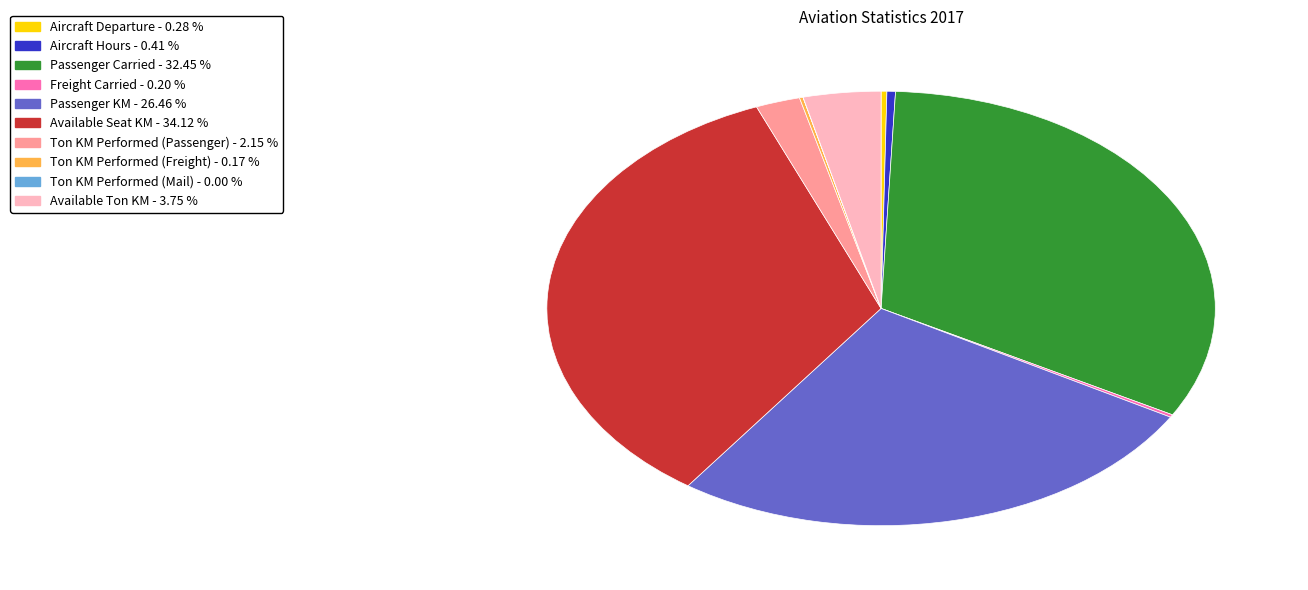

Combined, do Aircraft Hours and Ton KM Performed (Passenger) account for over 50%?

No